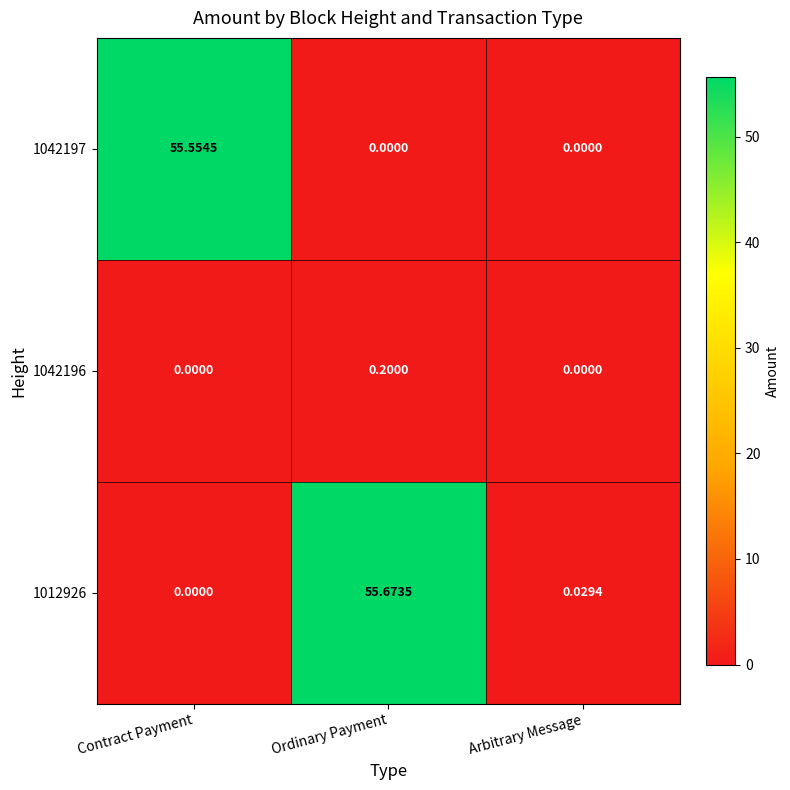

Which series has the largest total across all categories?

1012926